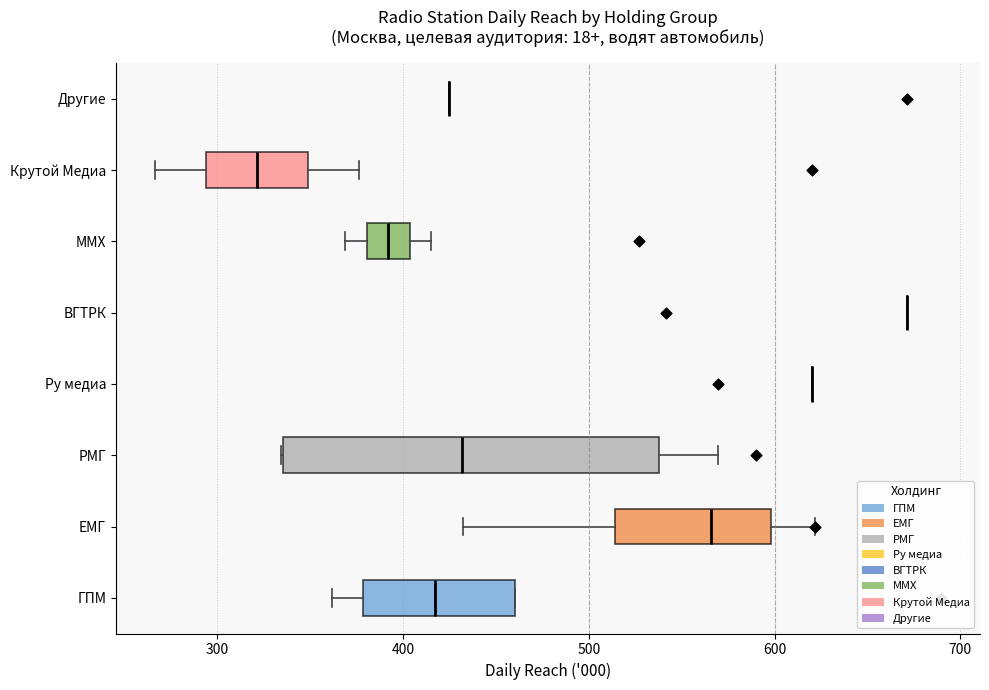

Comparing the boxes themselves (not the whiskers), which one is the widest?

РМГ